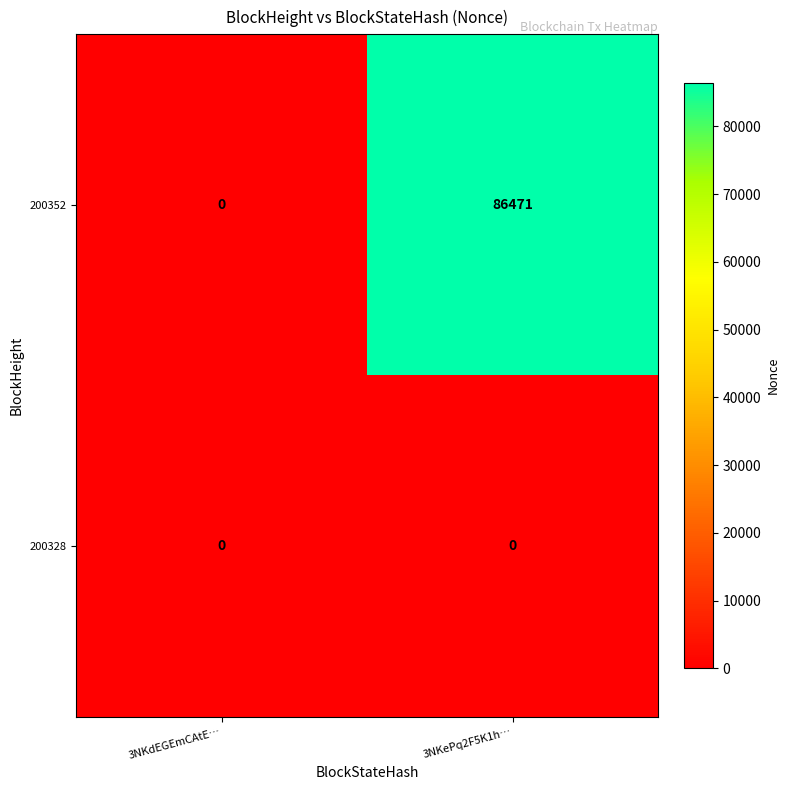

At which label does 200352 reach its minimum?

3NKdEGEmCAtE…